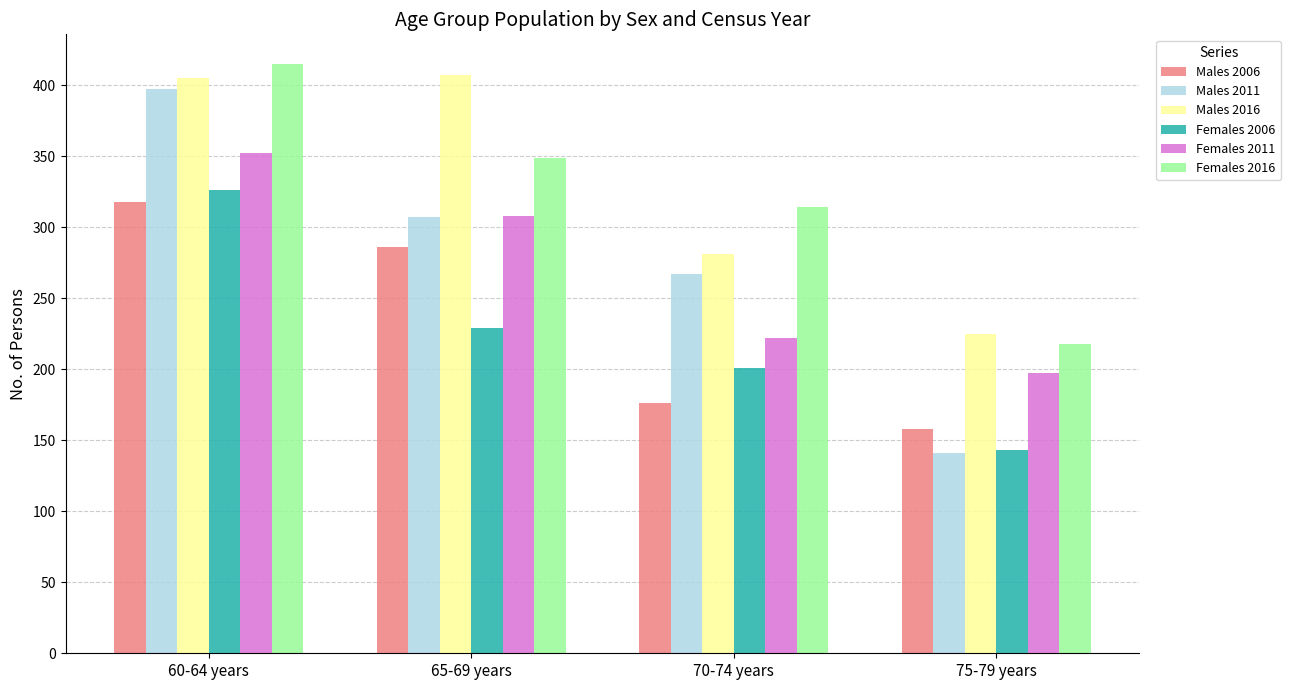

What is the label of the 3rd bar from the left?

70-74 years